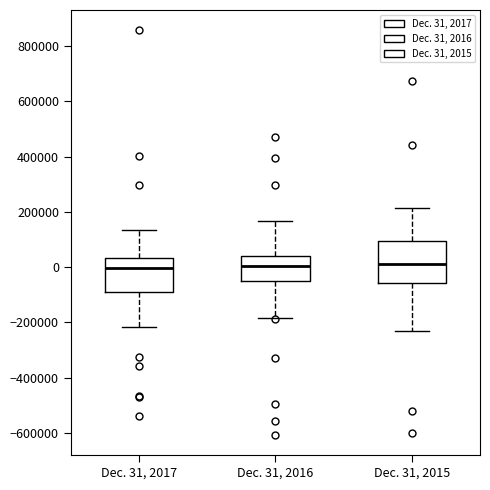

Comparing the boxes themselves (not the whiskers), which one is the tallest?

Dec. 31, 2015